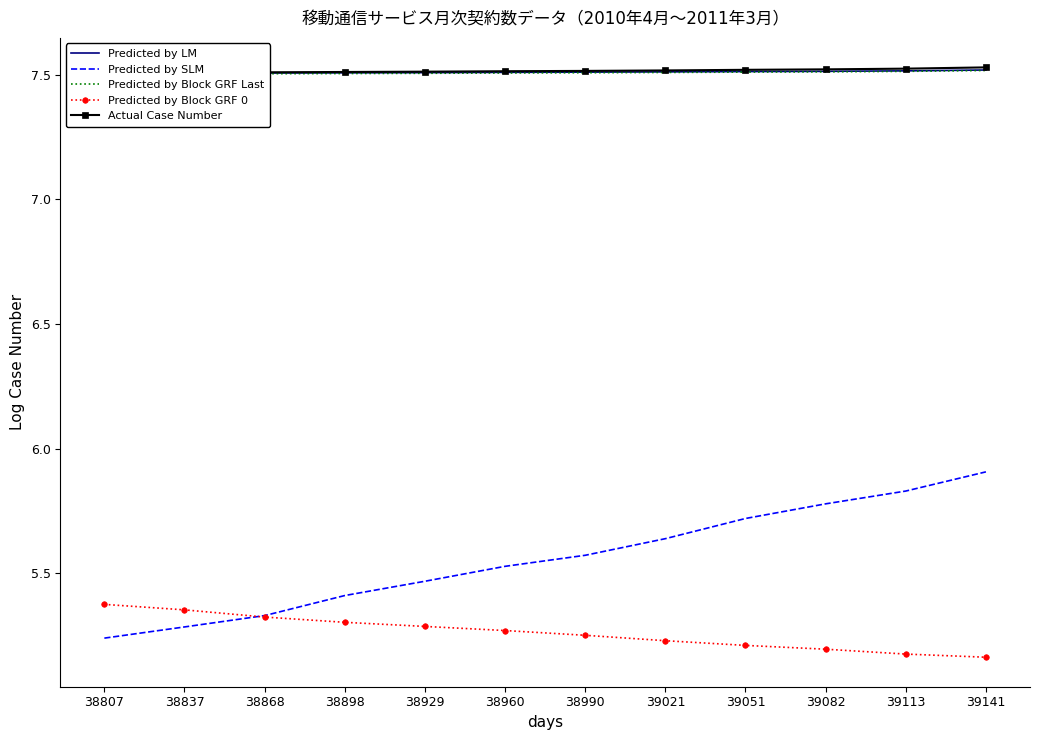

True or false: Actual Case Number has a value of 7.5 at 39141.

True